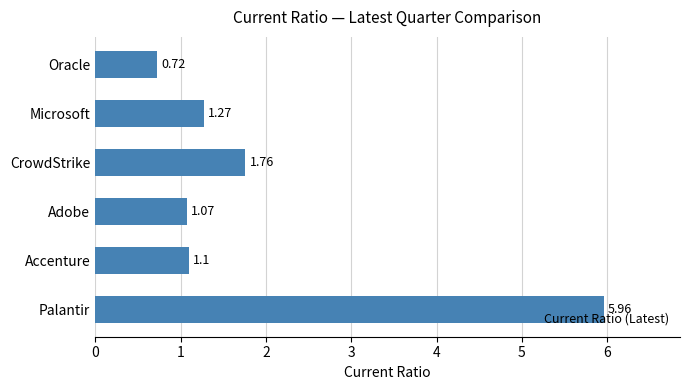

Rank the categories by value from highest to lowest.

Palantir, CrowdStrike, Microsoft, Accenture, Adobe, Oracle